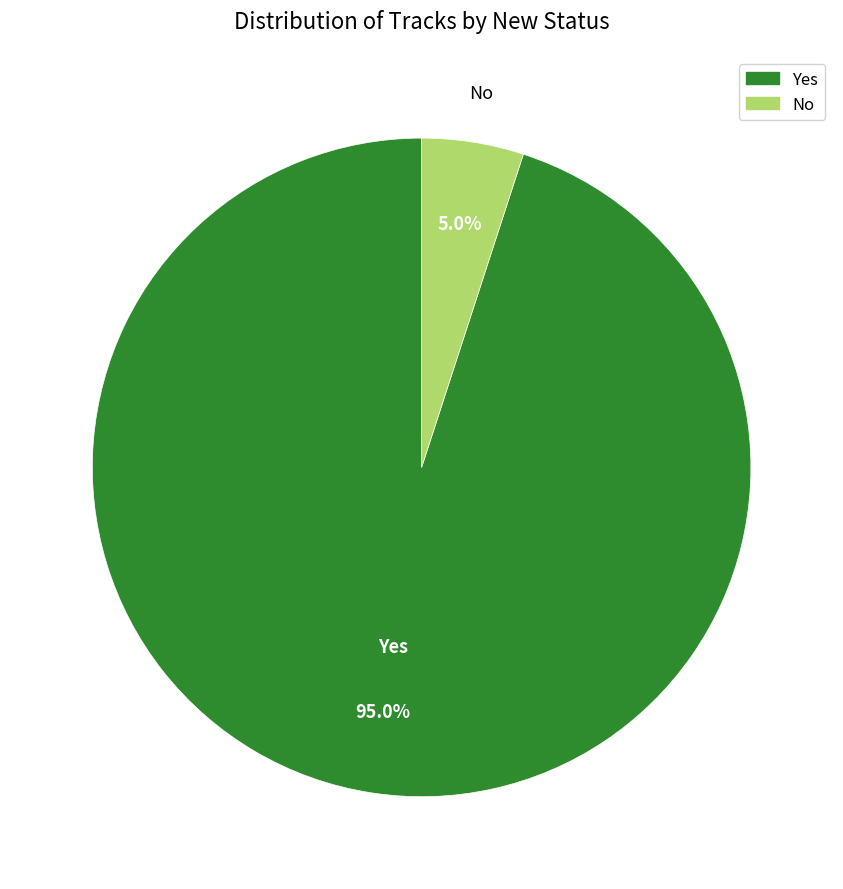

Is there a majority slice in this chart?

Yes